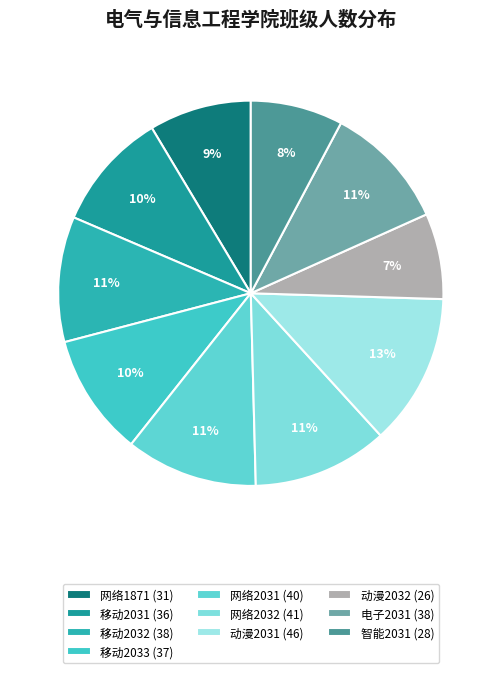

How many slices are in this pie chart?

10